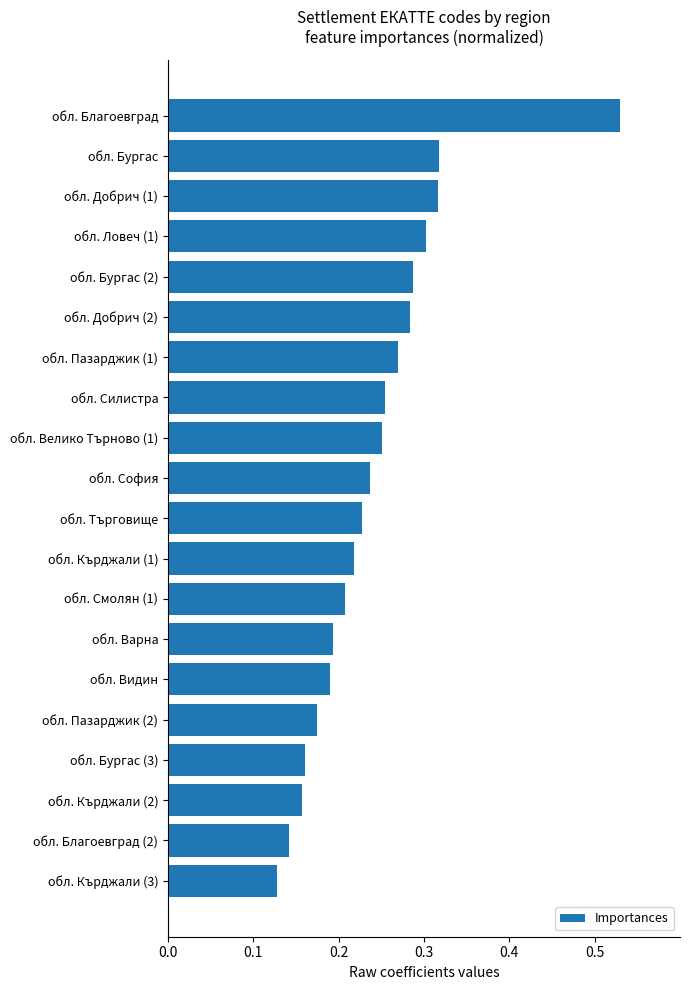

What is the change in value from обл. Смолян (1) to обл. Добрич (1)?

+0.1